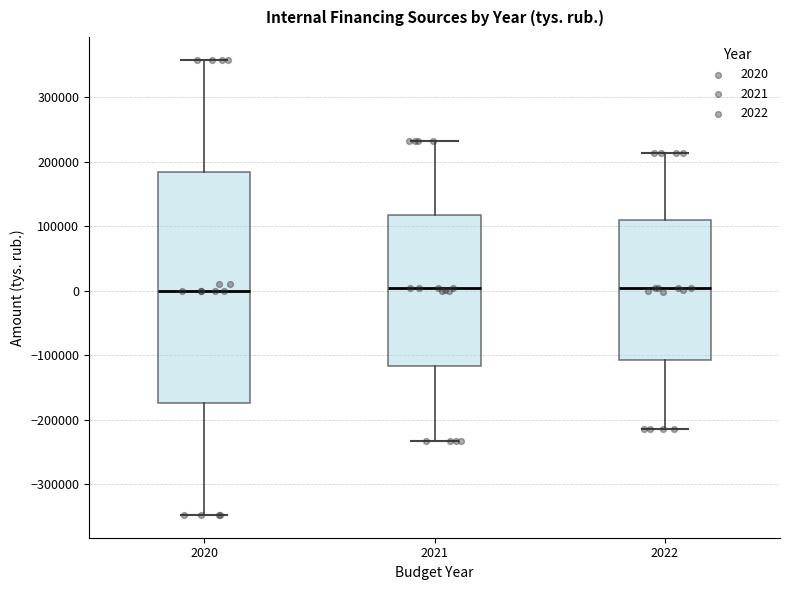

Reading left to right, read every box against the y-axis: the position of its median line, the range the box covers, and the ends of its whiskers. The values are not printed on the chart, so give them approximately, as read against the axis.

2020: median 0, box -170000 to 180000, whiskers -350000 to 360000
2021: median 0, box -120000 to 120000, whiskers -230000 to 230000
2022: median 0, box -110000 to 110000, whiskers -210000 to 210000